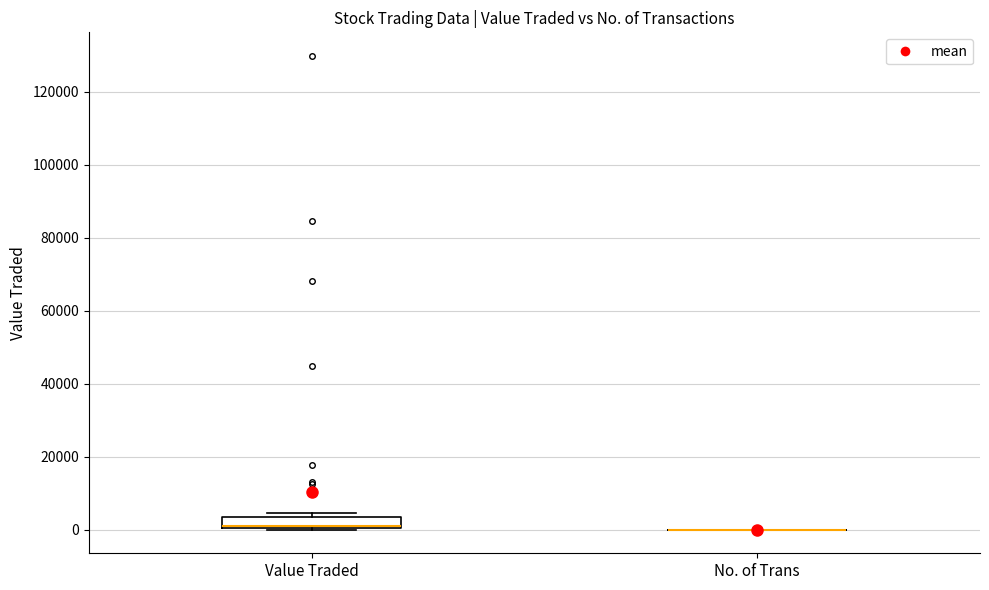

Reading left to right, transcribe this box plot: for each box, give where its median line is, the range the box spans, and where its two whiskers end, as read against the y-axis. The values are not printed on the chart, so give them approximately, as read against the axis.

Value Traded: median 0 (drawn on the box's lower edge), box 0 to 4000, whiskers 0 to 4000 (just above the box's upper edge)
No. of Trans: box collapsed to a line at 0, whiskers 0 to 0